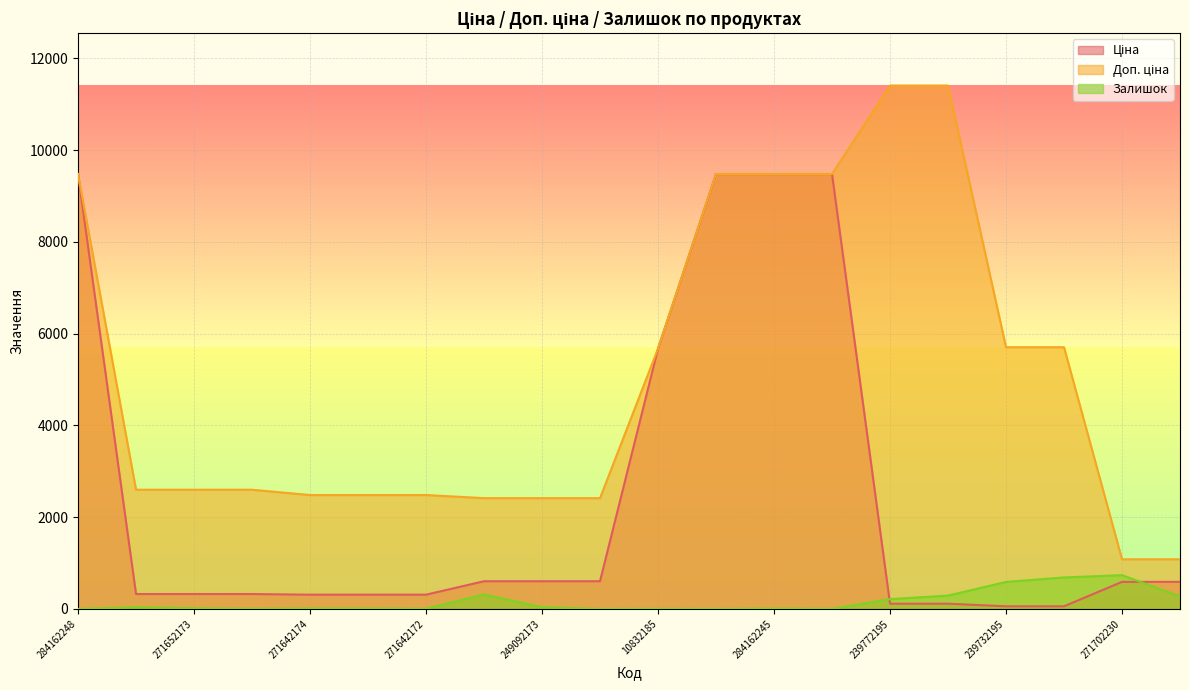

True or false: Ціна has more than 0 points higher than both neighbors.

False